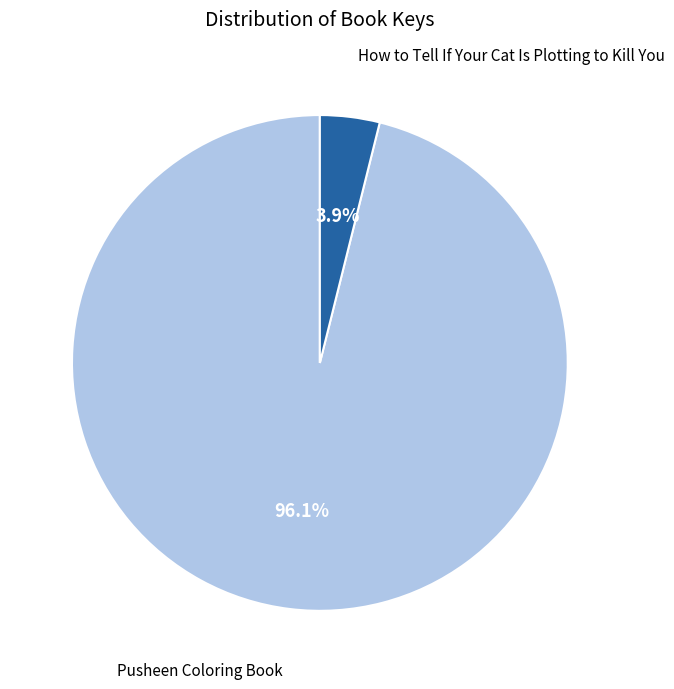

Is there any slice that represents more than half of the pie?

Yes